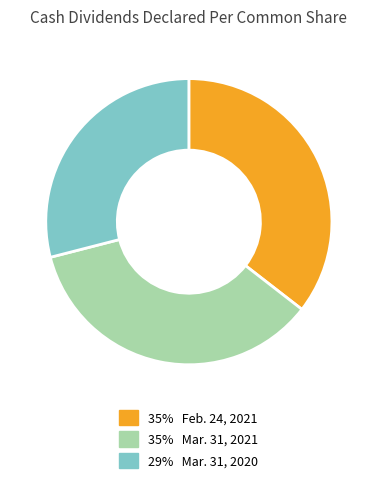

Is there a majority slice in this chart?

No